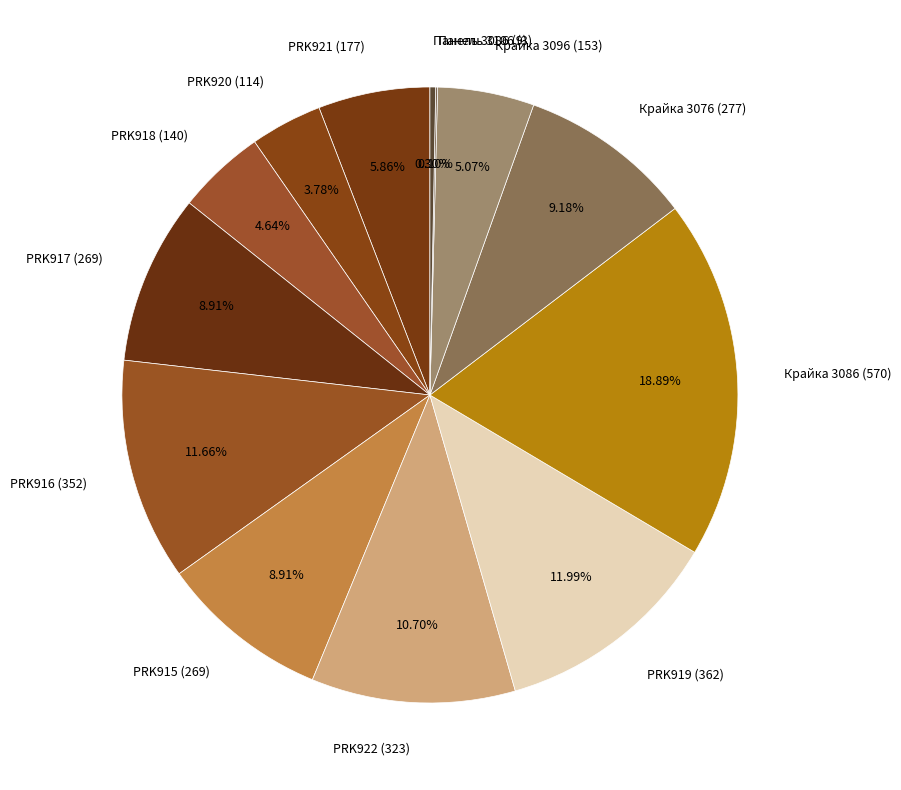

What is the largest slice in the pie chart?

Крайка 3086 (570)